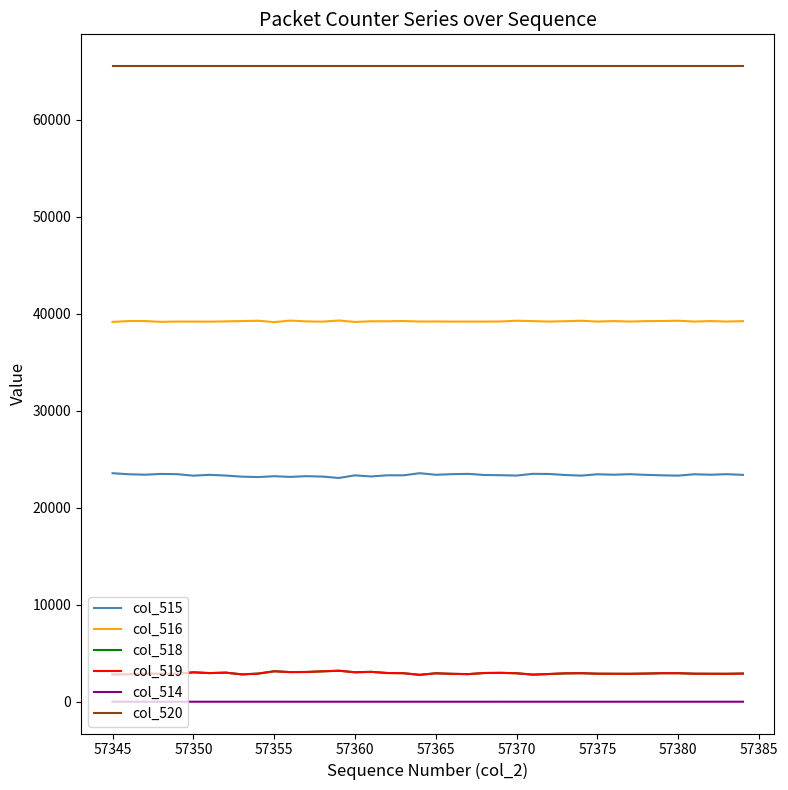

True or false: col_514 and col_520 intersect in this chart.

False